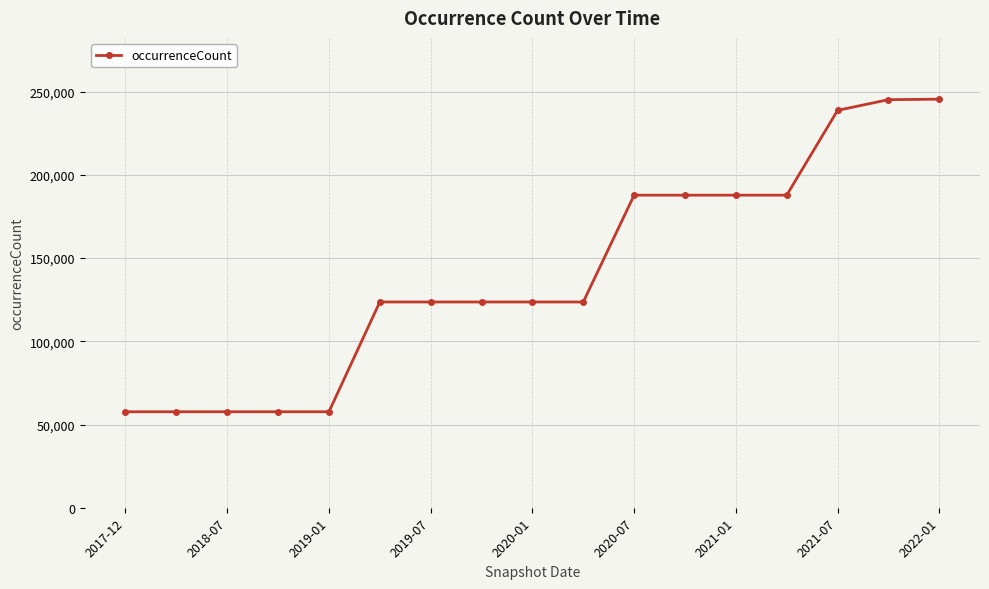

How many categories are shown in the chart?

17